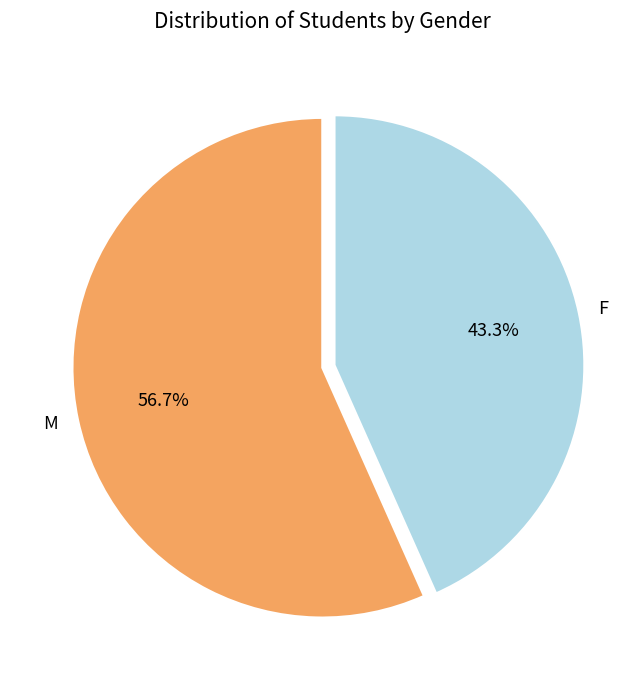

What percentage is NOT represented by M?

43.3%